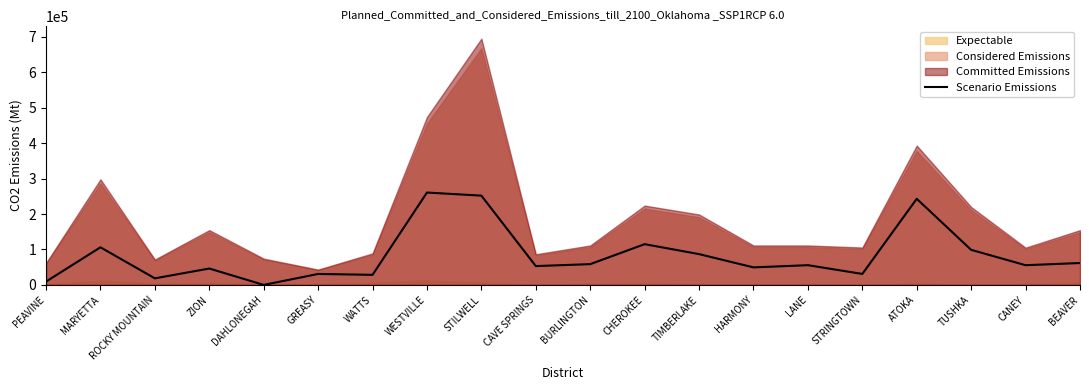

At which category does the chart reach its minimum across all series?

DAHLONEGAH